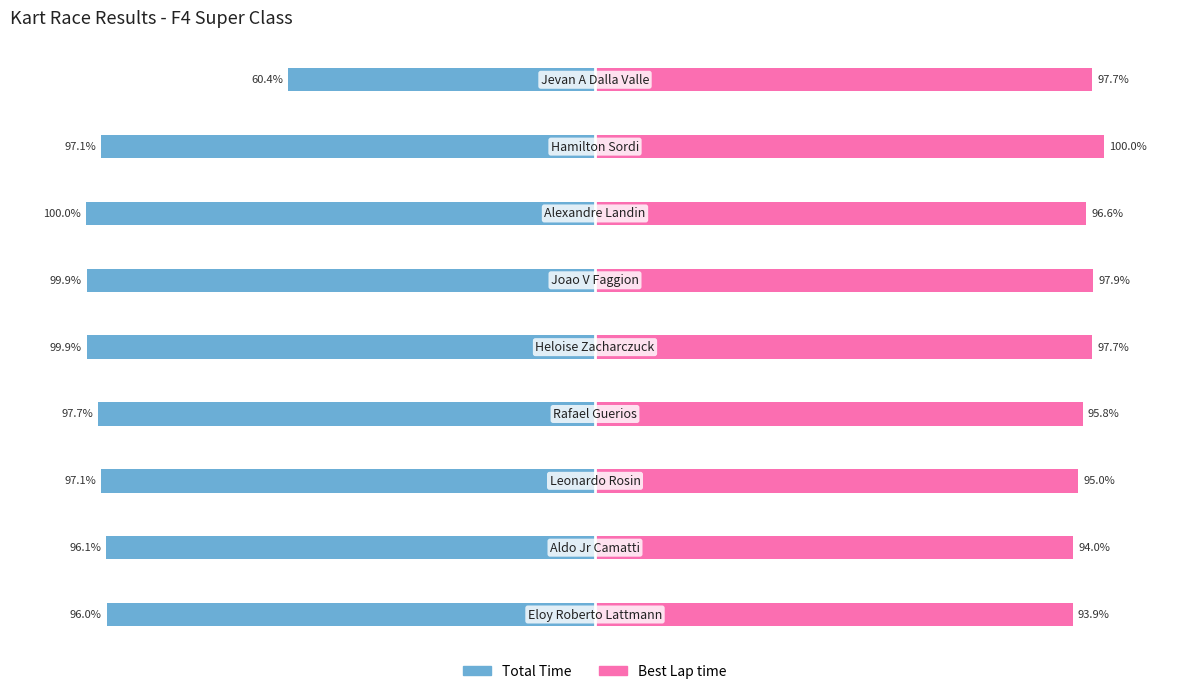

Is the value of Total Time at 0 greater than the value of Best Lap time at 150?

No